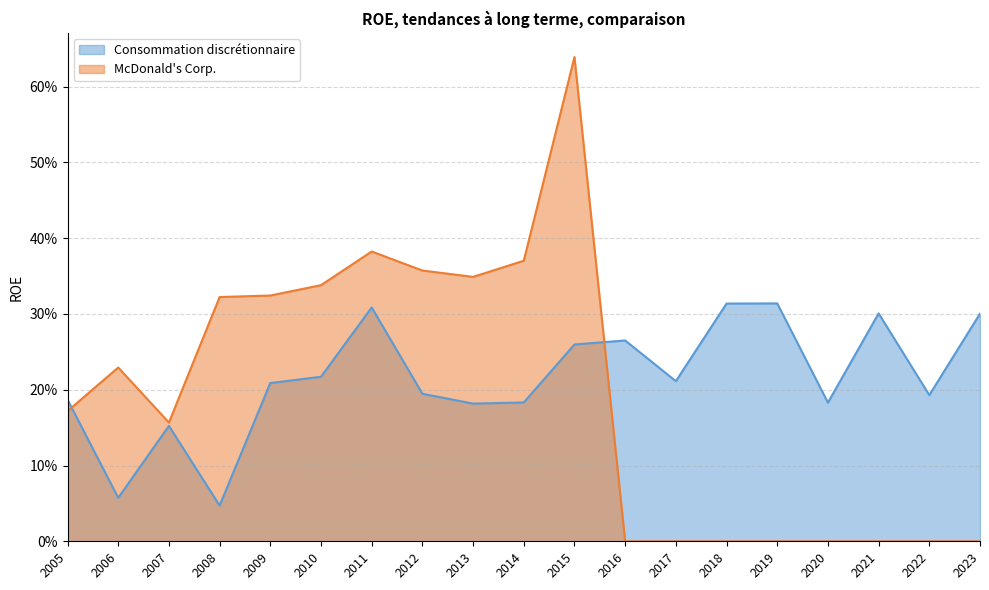

The value of McDonald's Corp. at 2008 is 0.3. True or false?

True